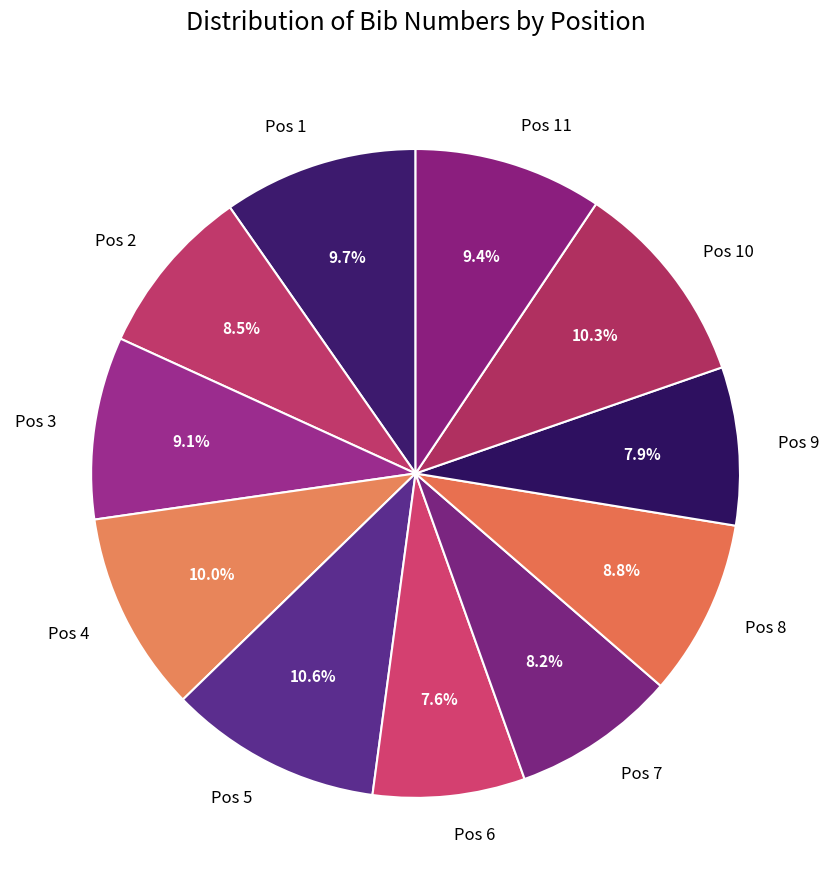

Which has a higher value, Pos 6 or Pos 3?

Pos 3